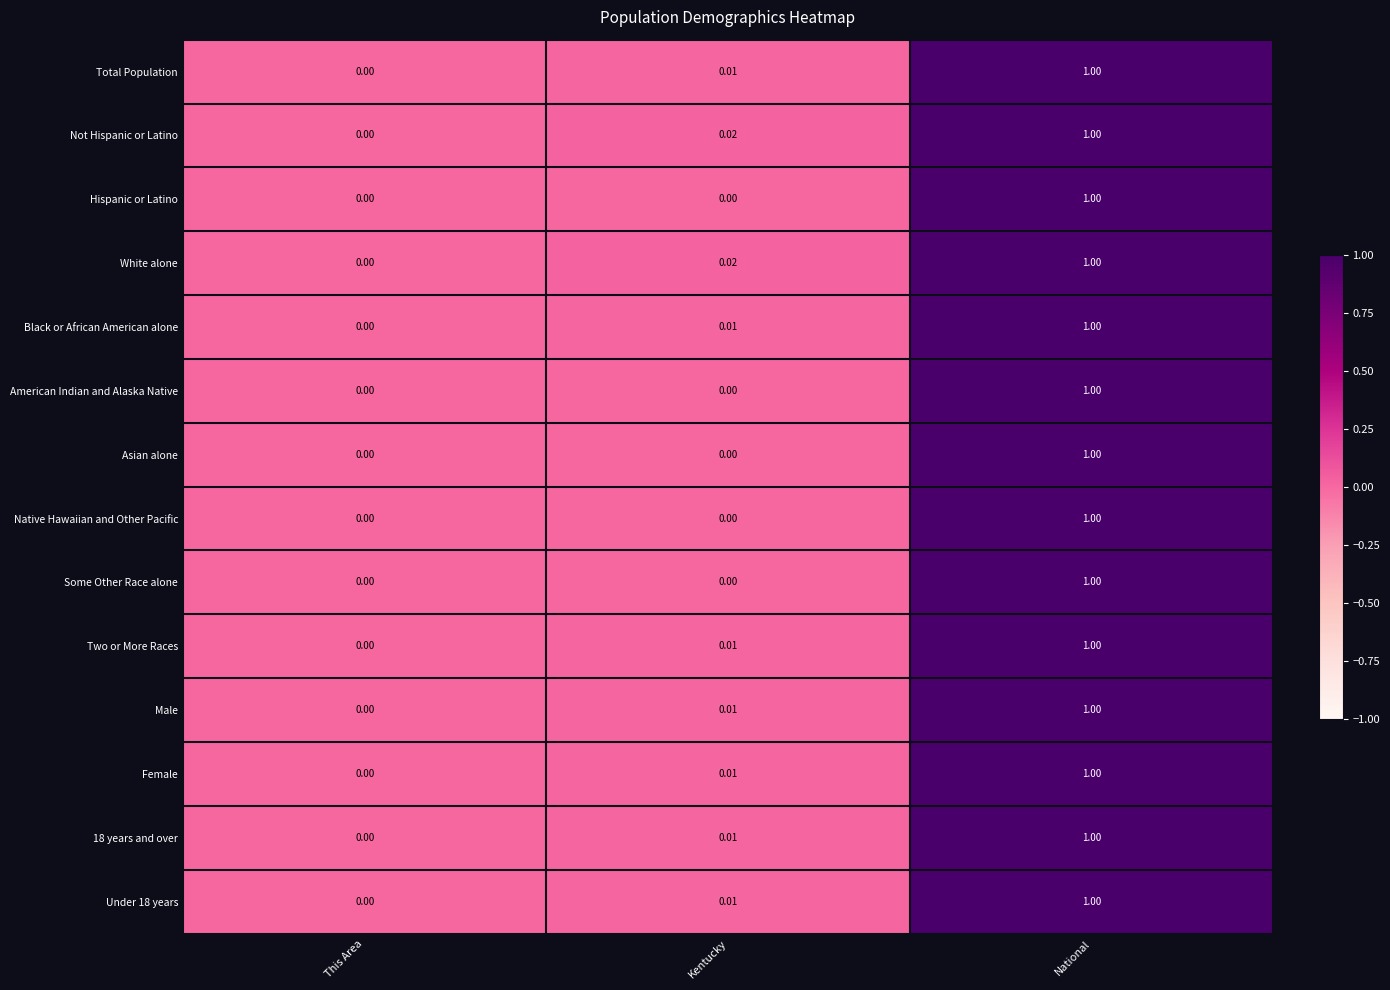

At which label does Female reach its peak?

National